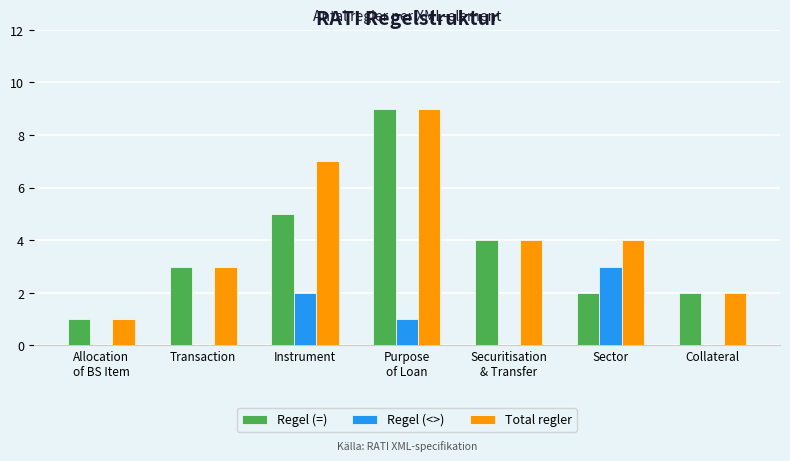

Reading left to right, what are all the values shown in this chart?

Regel (=): 1	3	5	9	4	2	2
Regel (<>): 0	0	2	1	0	3	0
Total regler: 1	3	7	9	4	4	2